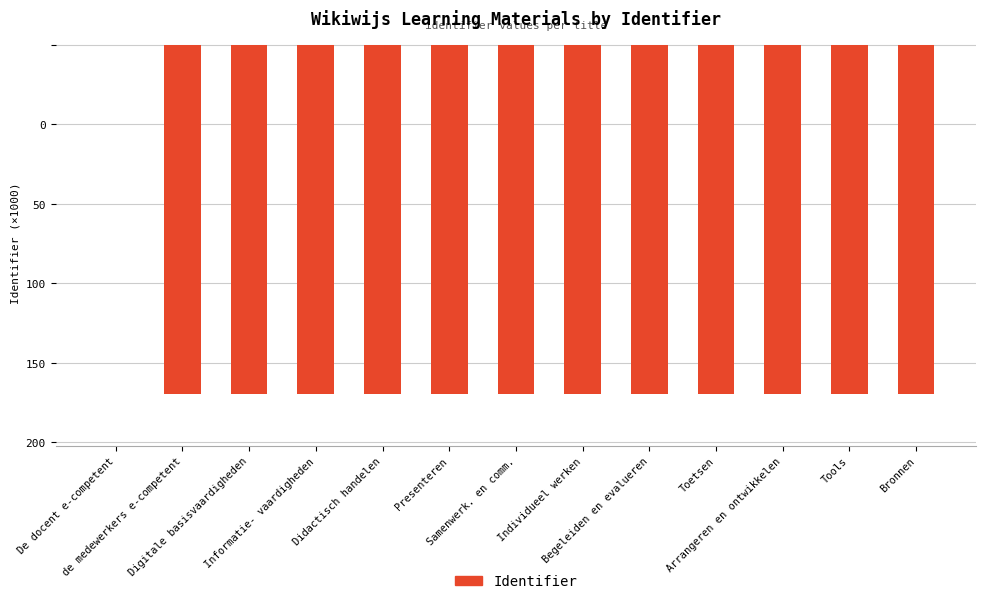

What is the label of the 7th bar from the left?

Samenwerk. en comm.